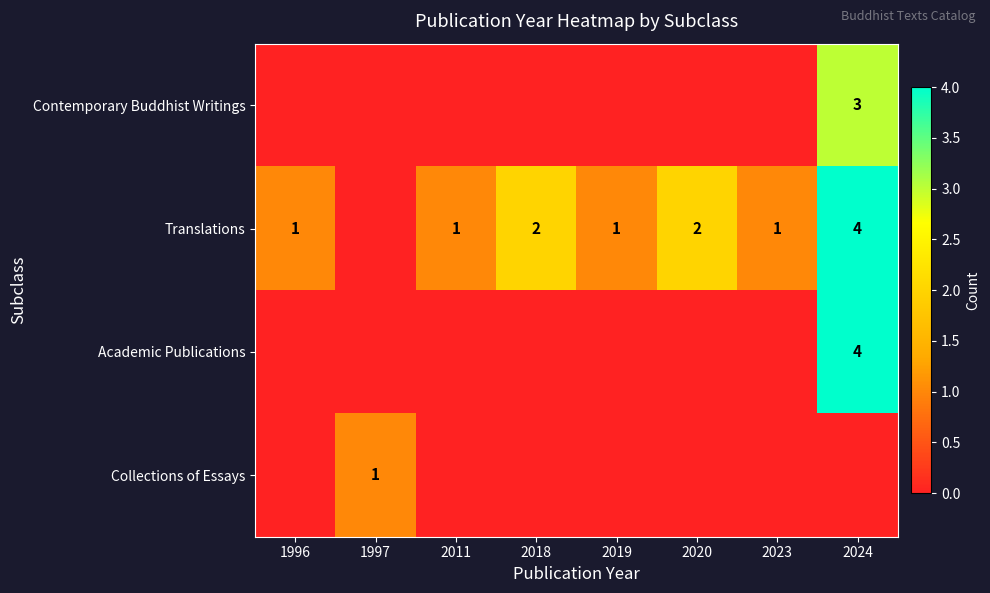

The Translations series shows 0 at 2019. True or false?

False